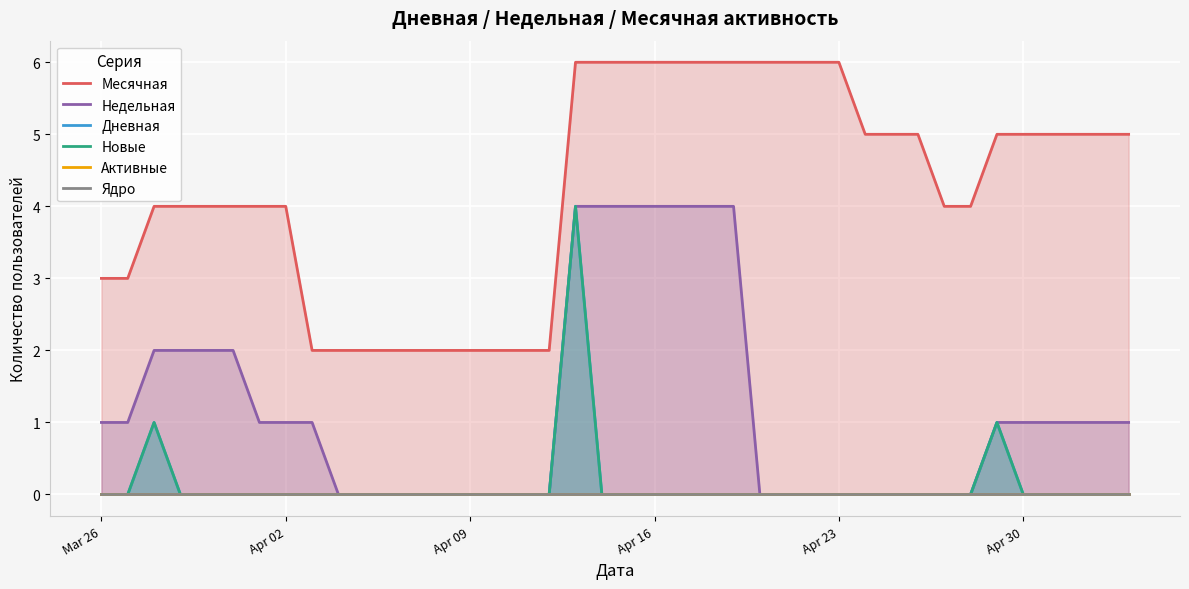

The value of Дневная at Apr 09 is 0. True or false?

True